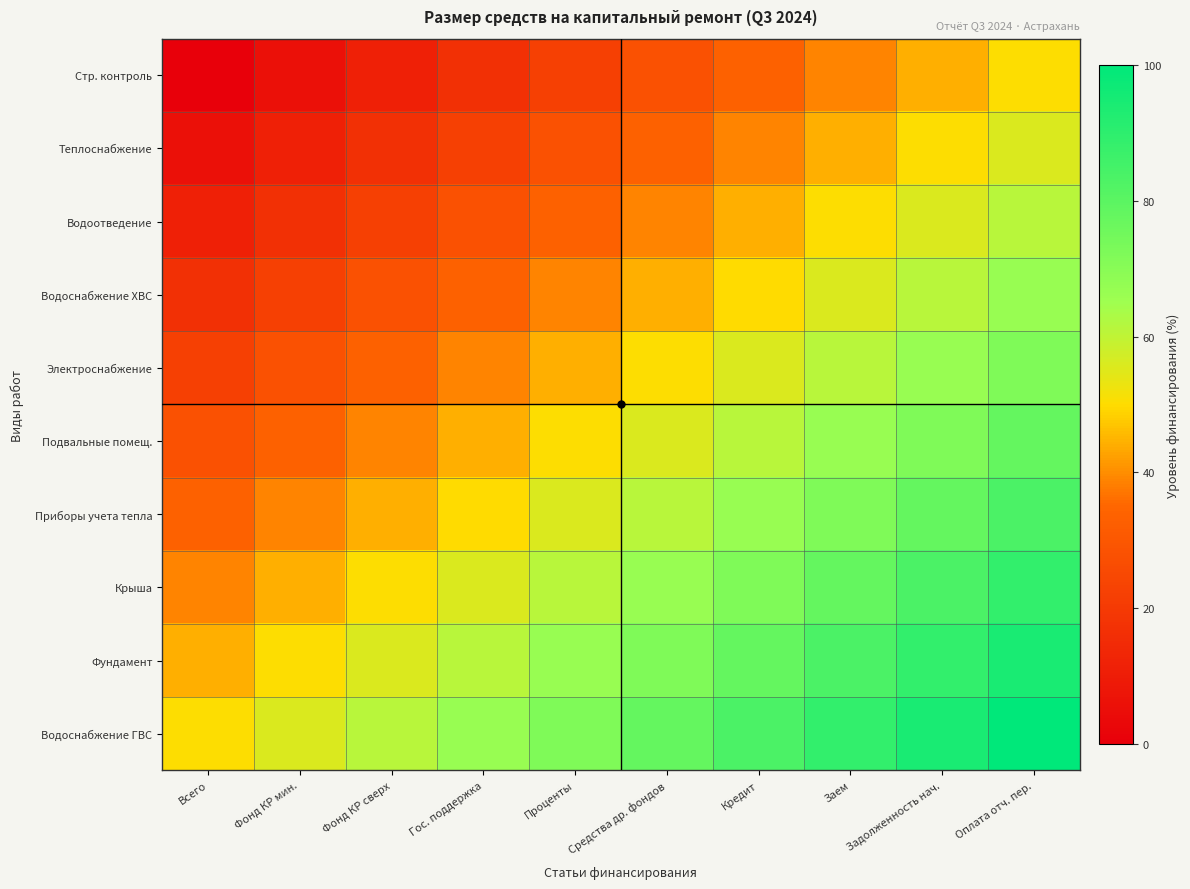

Reading right to left, extract all data points from this chart.

Стр. контроль: Оплата отч. пер.=50.0	Задолженность нач.=44.4	Заем=38.9	Кредит=33.3	Средства др. фондов=27.8	Проценты=22.2	Гос. поддержка=16.7	Фонд КР сверх=11.1	Фонд КР мин.=5.6	Всего=0.0
Теплоснабжение: Оплата отч. пер.=55.6	Задолженность нач.=50.0	Заем=44.4	Кредит=38.9	Средства др. фондов=33.3	Проценты=27.8	Гос. поддержка=22.2	Фонд КР сверх=16.7	Фонд КР мин.=11.1	Всего=5.6
Водоотведение: Оплата отч. пер.=61.1	Задолженность нач.=55.6	Заем=50.0	Кредит=44.4	Средства др. фондов=38.9	Проценты=33.3	Гос. поддержка=27.8	Фонд КР сверх=22.2	Фонд КР мин.=16.7	Всего=11.1
Водоснабжение ХВС: Оплата отч. пер.=66.7	Задолженность нач.=61.1	Заем=55.6	Кредит=50.0	Средства др. фондов=44.4	Проценты=38.9	Гос. поддержка=33.3	Фонд КР сверх=27.8	Фонд КР мин.=22.2	Всего=16.7
Электроснабжение: Оплата отч. пер.=72.2	Задолженность нач.=66.7	Заем=61.1	Кредит=55.6	Средства др. фондов=50.0	Проценты=44.4	Гос. поддержка=38.9	Фонд КР сверх=33.3	Фонд КР мин.=27.8	Всего=22.2
Подвальные помещ.: Оплата отч. пер.=77.8	Задолженность нач.=72.2	Заем=66.7	Кредит=61.1	Средства др. фондов=55.6	Проценты=50.0	Гос. поддержка=44.4	Фонд КР сверх=38.9	Фонд КР мин.=33.3	Всего=27.8
Приборы учета тепла: Оплата отч. пер.=83.3	Задолженность нач.=77.8	Заем=72.2	Кредит=66.7	Средства др. фондов=61.1	Проценты=55.6	Гос. поддержка=50.0	Фонд КР сверх=44.4	Фонд КР мин.=38.9	Всего=33.3
Крыша: Оплата отч. пер.=88.9	Задолженность нач.=83.3	Заем=77.8	Кредит=72.2	Средства др. фондов=66.7	Проценты=61.1	Гос. поддержка=55.6	Фонд КР сверх=50.0	Фонд КР мин.=44.4	Всего=38.9
Фундамент: Оплата отч. пер.=94.4	Задолженность нач.=88.9	Заем=83.3	Кредит=77.8	Средства др. фондов=72.2	Проценты=66.7	Гос. поддержка=61.1	Фонд КР сверх=55.6	Фонд КР мин.=50.0	Всего=44.4
Водоснабжение ГВС: Оплата отч. пер.=100.0	Задолженность нач.=94.4	Заем=88.9	Кредит=83.3	Средства др. фондов=77.8	Проценты=72.2	Гос. поддержка=66.7	Фонд КР сверх=61.1	Фонд КР мин.=55.6	Всего=50.0